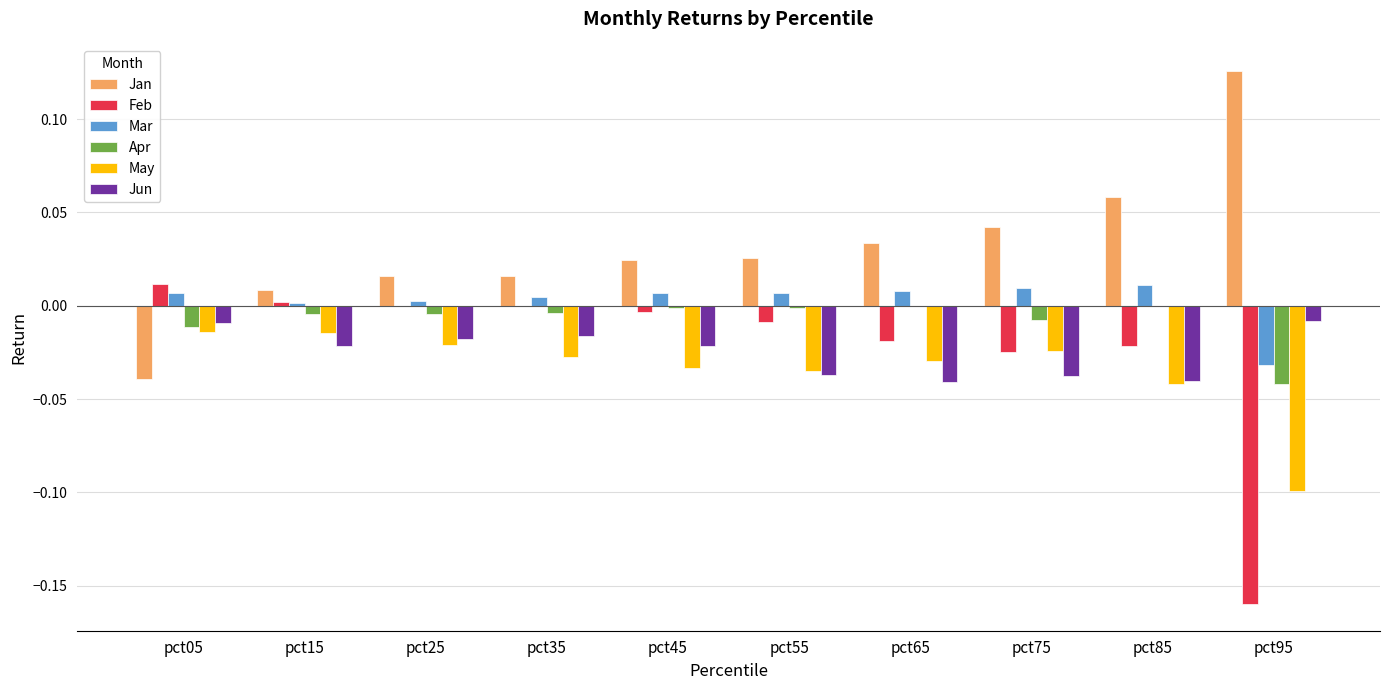

How many series are shown in this chart?

6